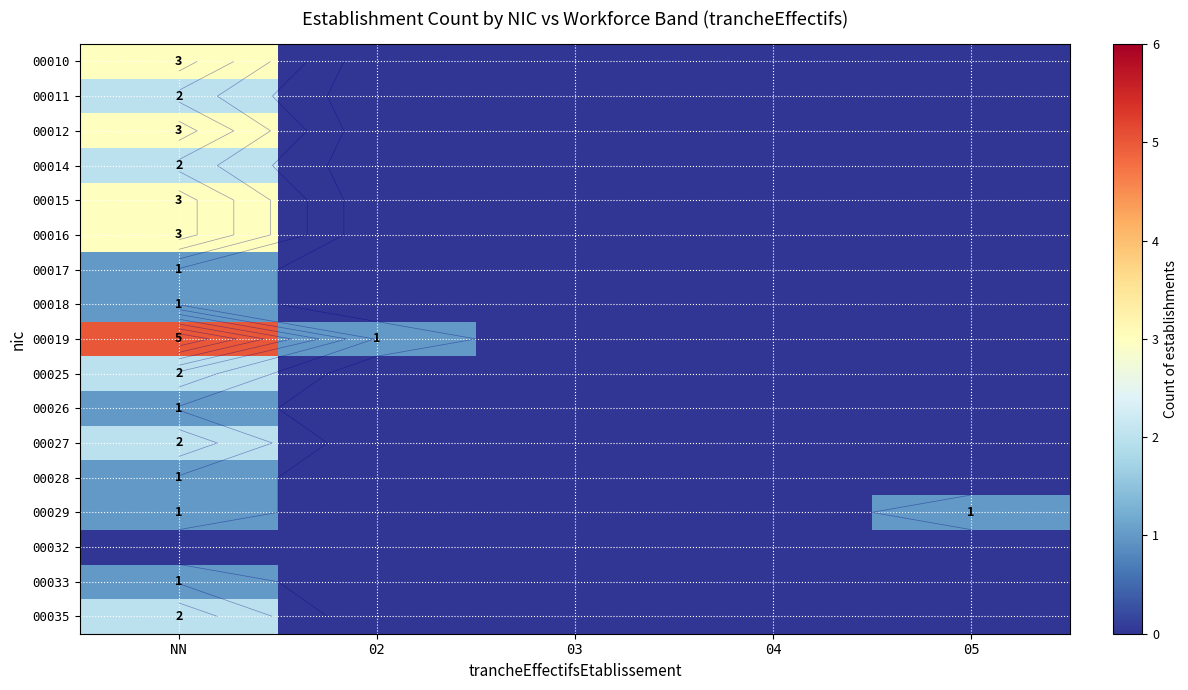

At which category is the sum across all series the highest?

NN